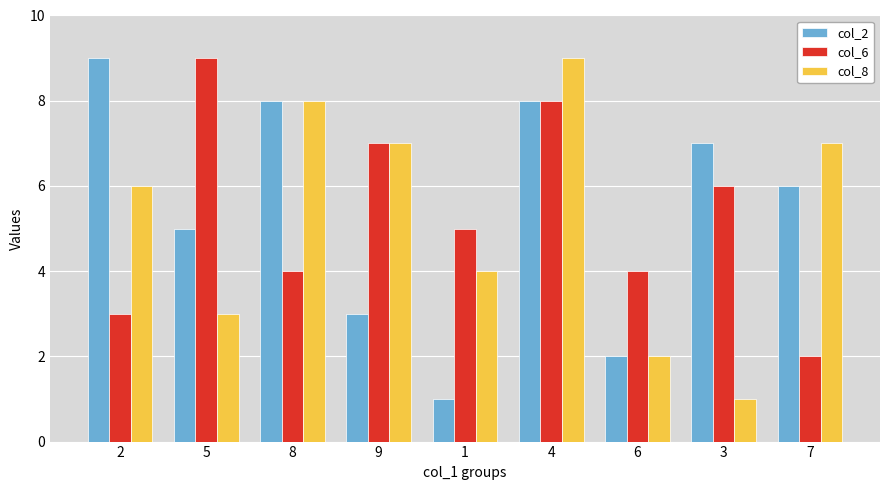

True or false: col_2 has a value of 8 at 8.

True